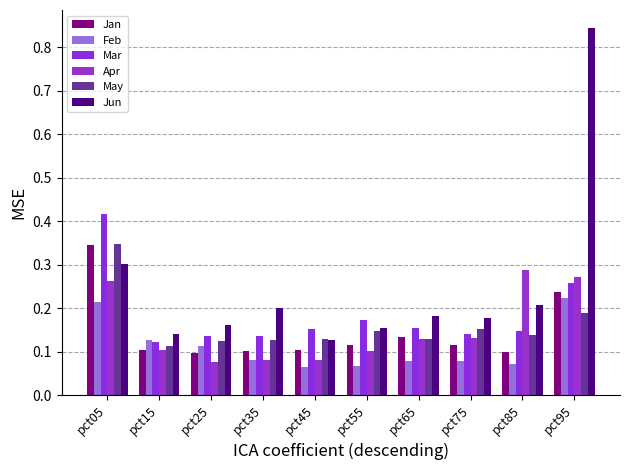

What are all the series names shown in the legend?

Jan, Feb, Mar, Apr, May, Jun